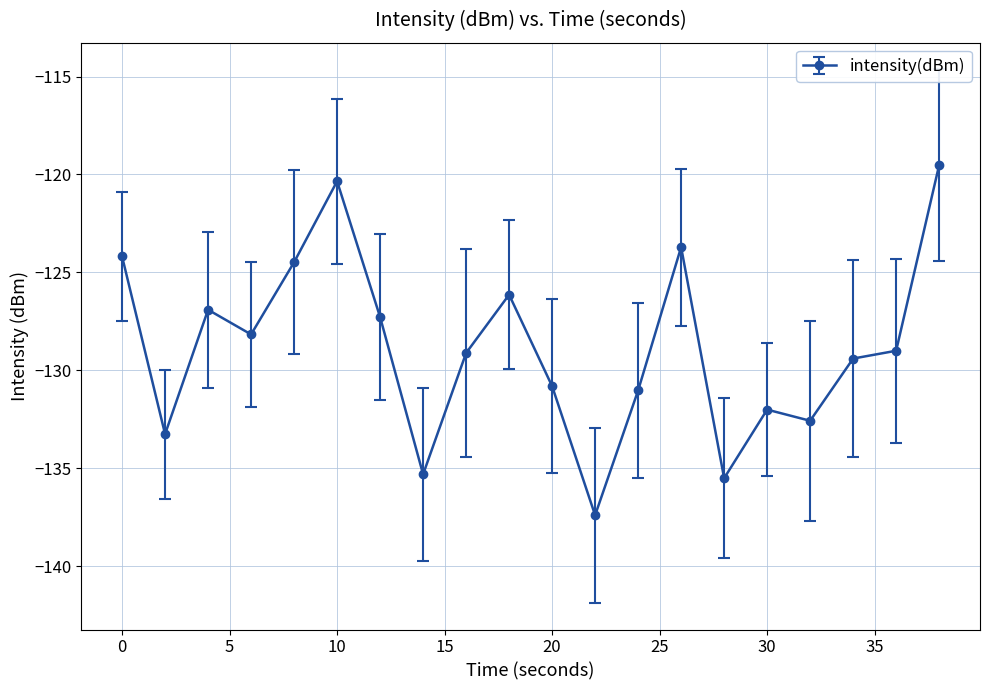

What is the value of the 12th point from the left?

-137.4